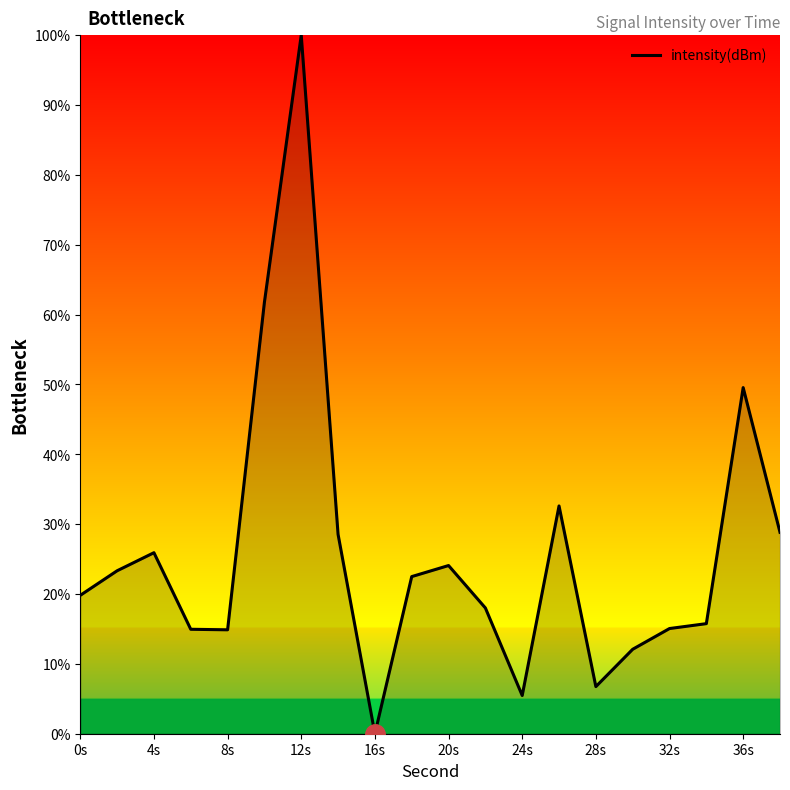

What is the greatest value displayed?

100.0